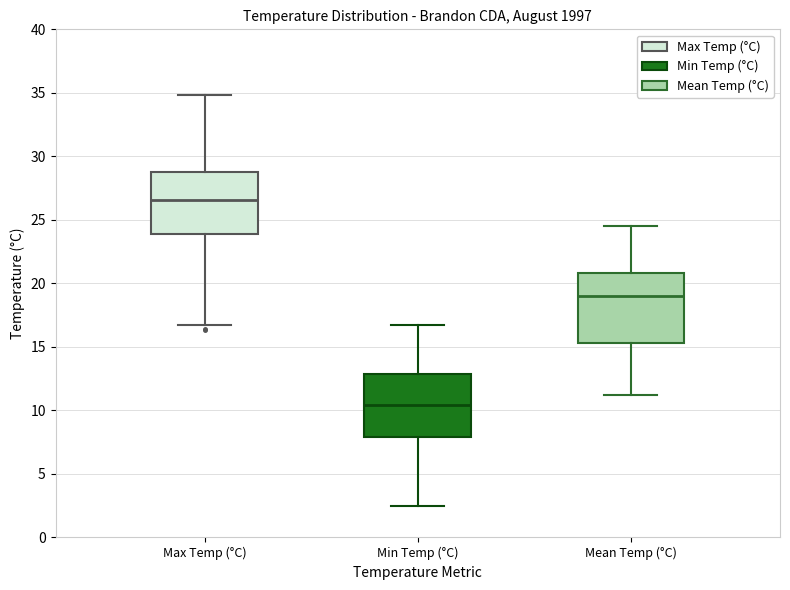

Comparing the boxes themselves (not the whiskers), which one is the tallest?

Mean Temp (°C)